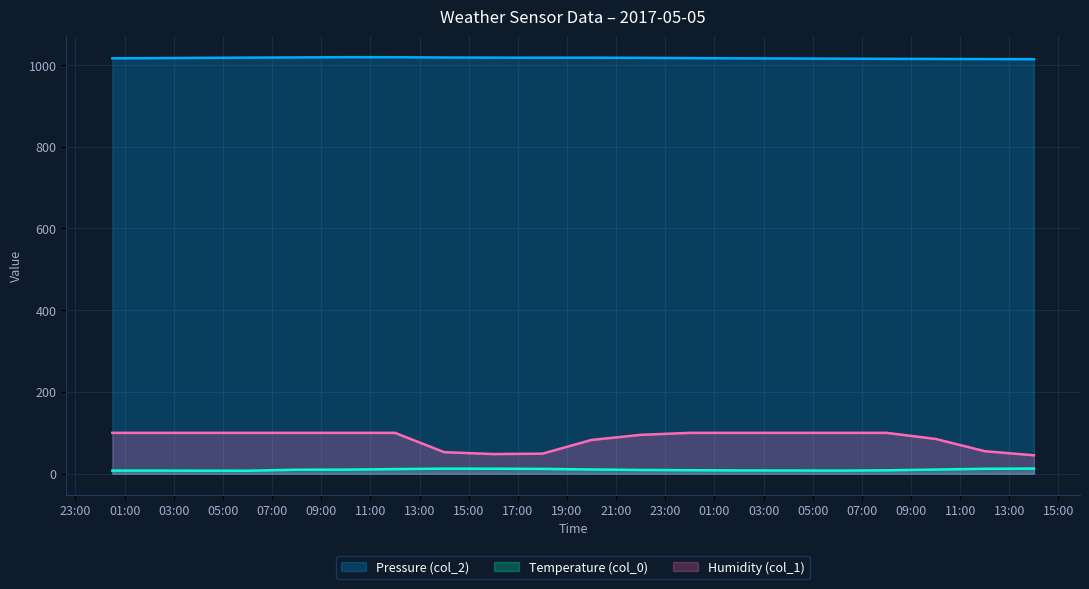

How many values in the Temperature (col_0) series exceed 9?

11